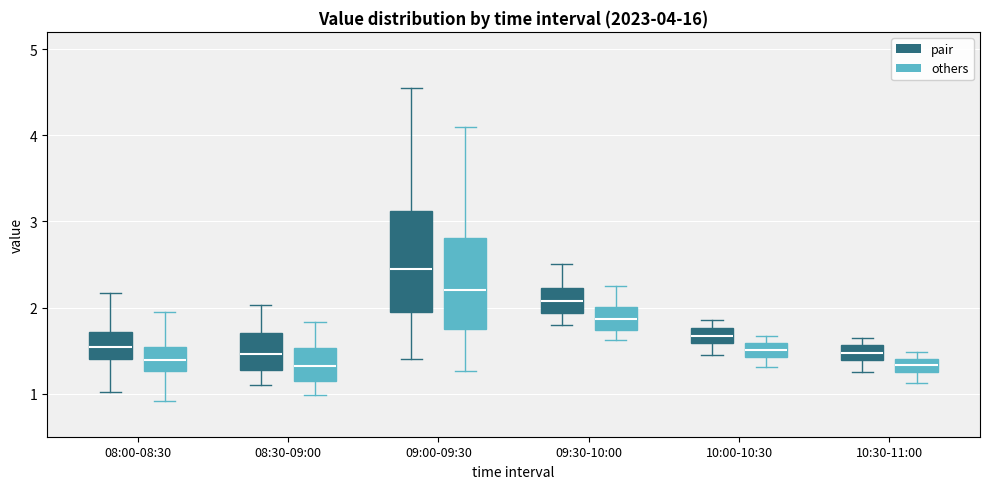

Which box has the highest median line?

09:00-09:30 (pair)